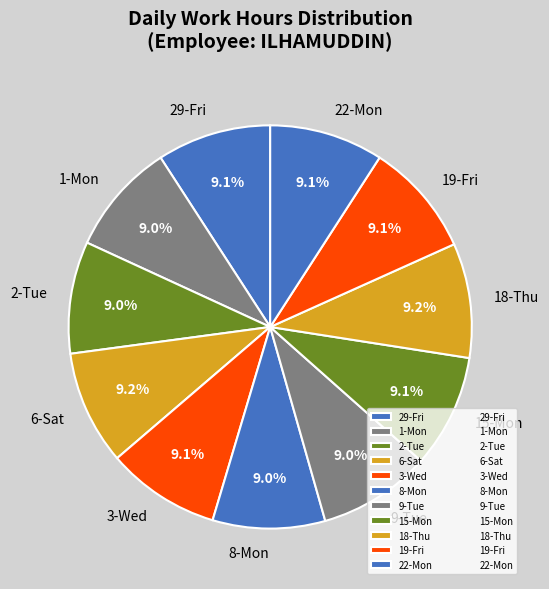

How many segments does this pie chart have?

11